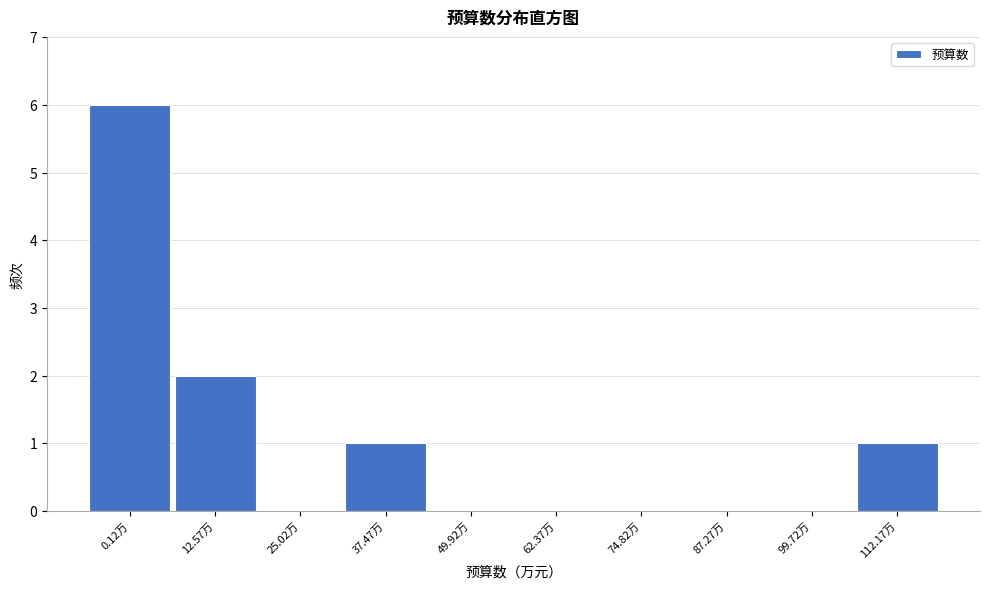

Reading left to right, extract all data points from this chart.

0.12万=6	12.57万=2	25.02万=0	37.47万=1	49.92万=0	62.37万=0	74.82万=0	87.27万=0	99.72万=0	112.17万=1